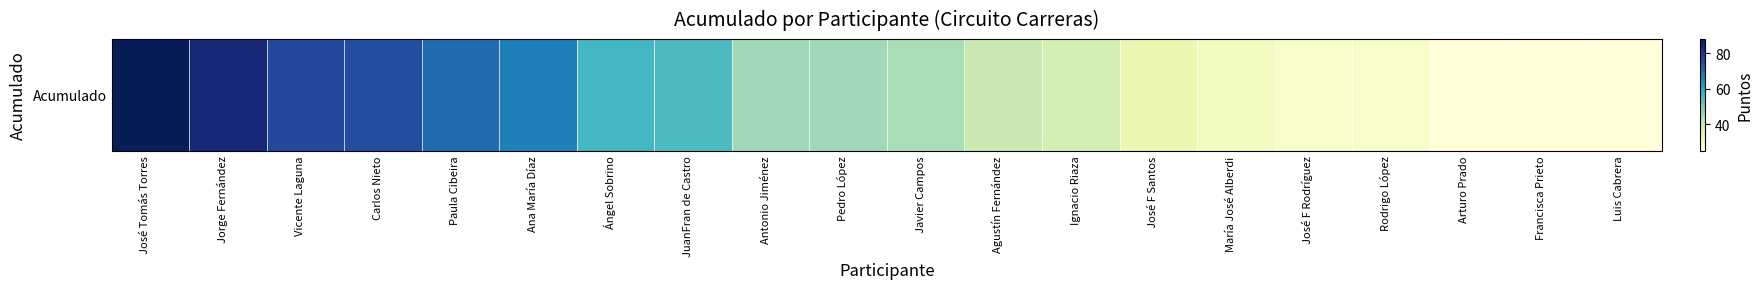

True or false: the data shows 40 at Agustín Fernández.

True